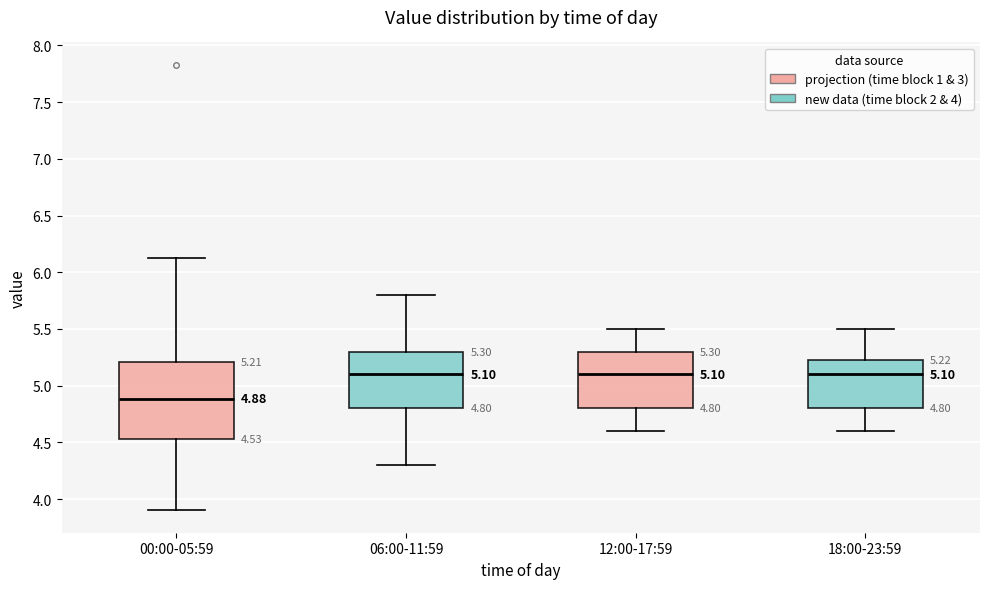

Comparing the boxes themselves (not the whiskers), which one is the tallest?

00:00-05:59